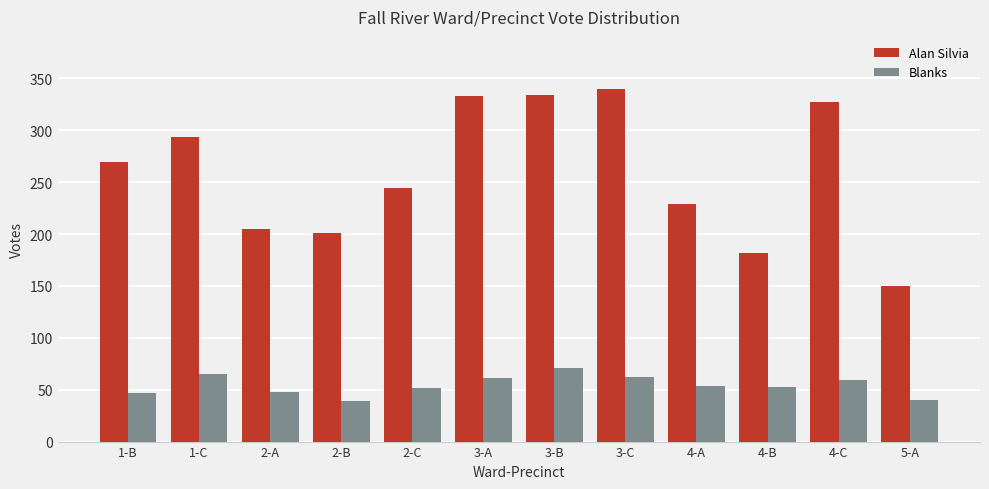

The Blanks series shows 89 at 4-B. True or false?

False